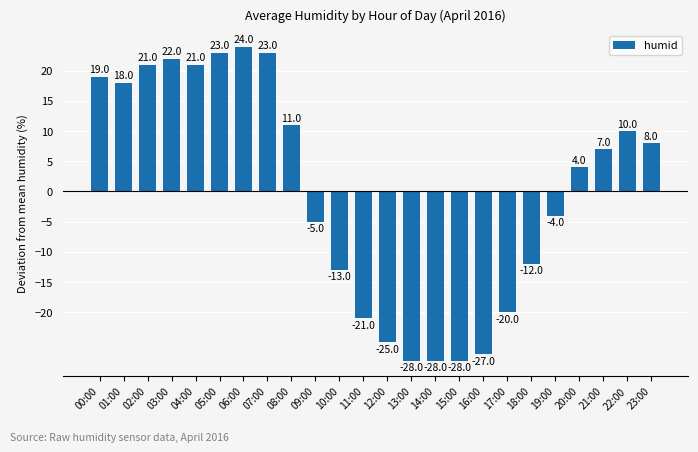

What position from the right is 20:00?

4